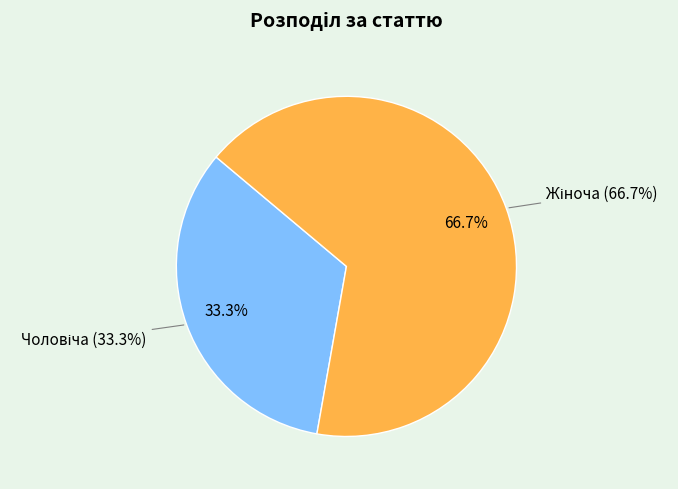

How many segments does this pie chart have?

2